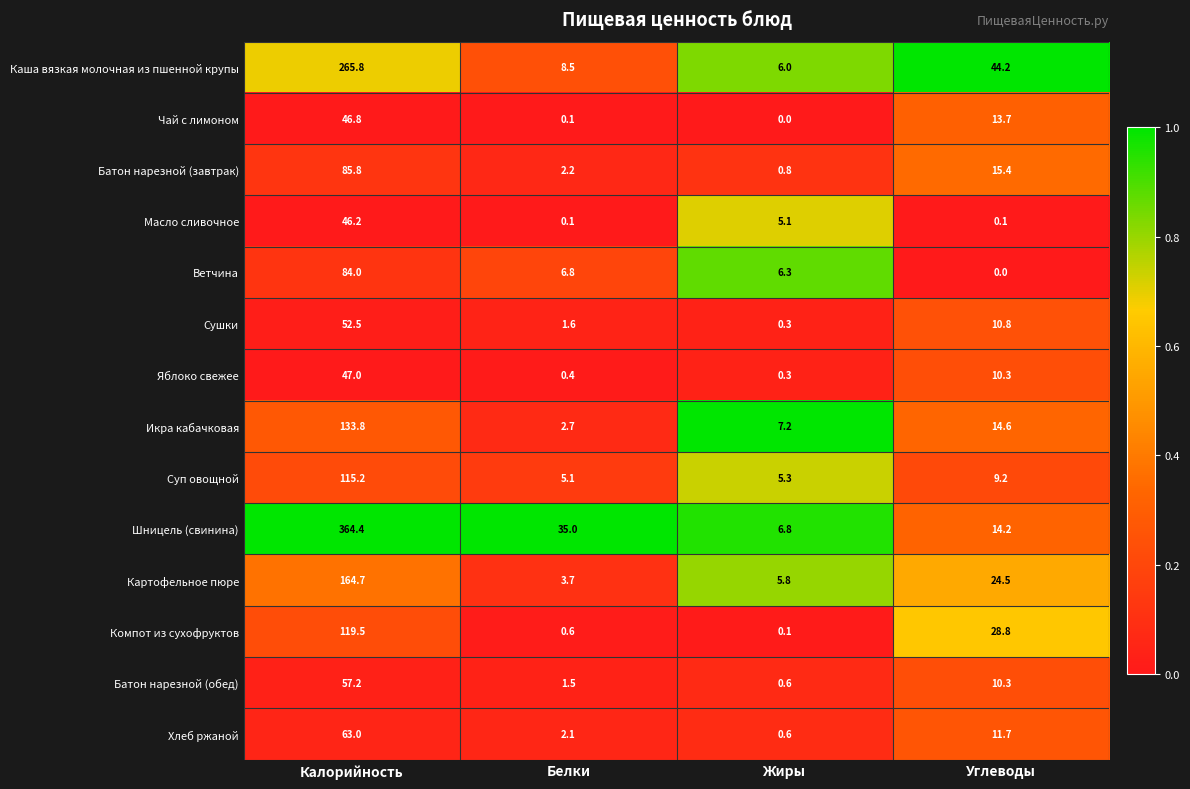

Where is Каша вязкая молочная из пшенной крупы nearest to the value 135?

Углеводы